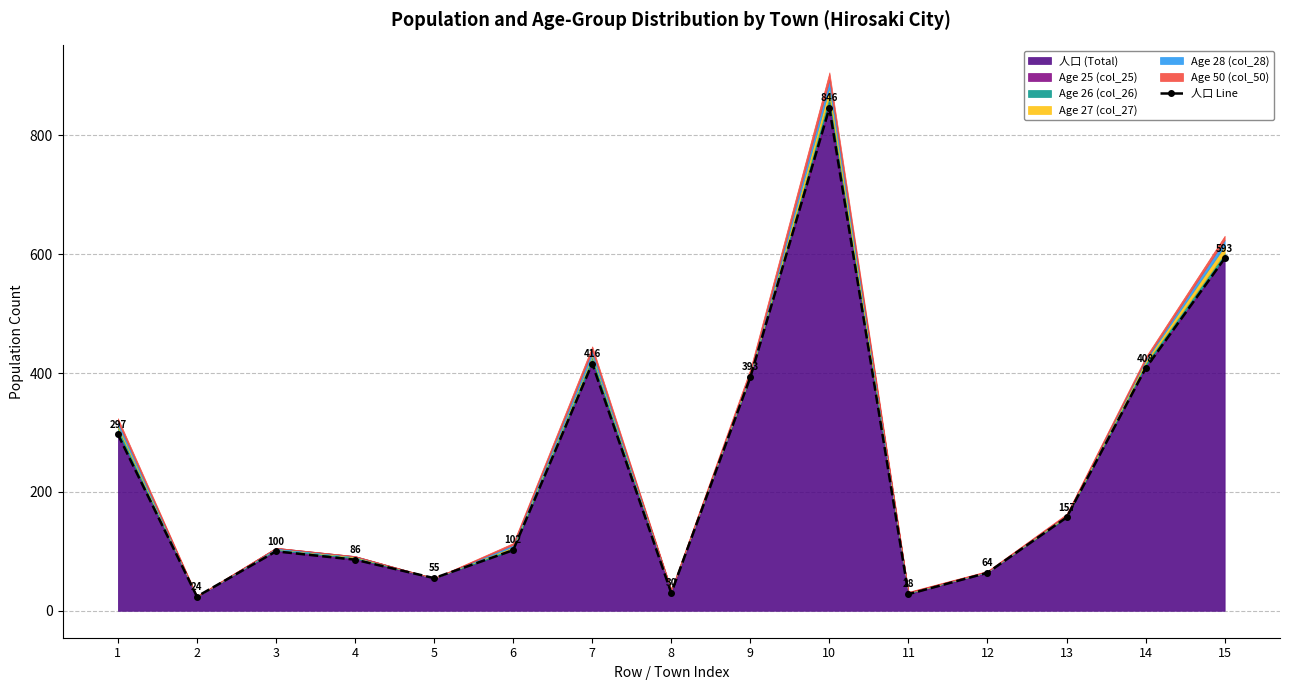

Reading left to right, transcribe all the data shown in this chart.

297	24	100	86	55	102	416	30	393	846	28	64	157	408	593